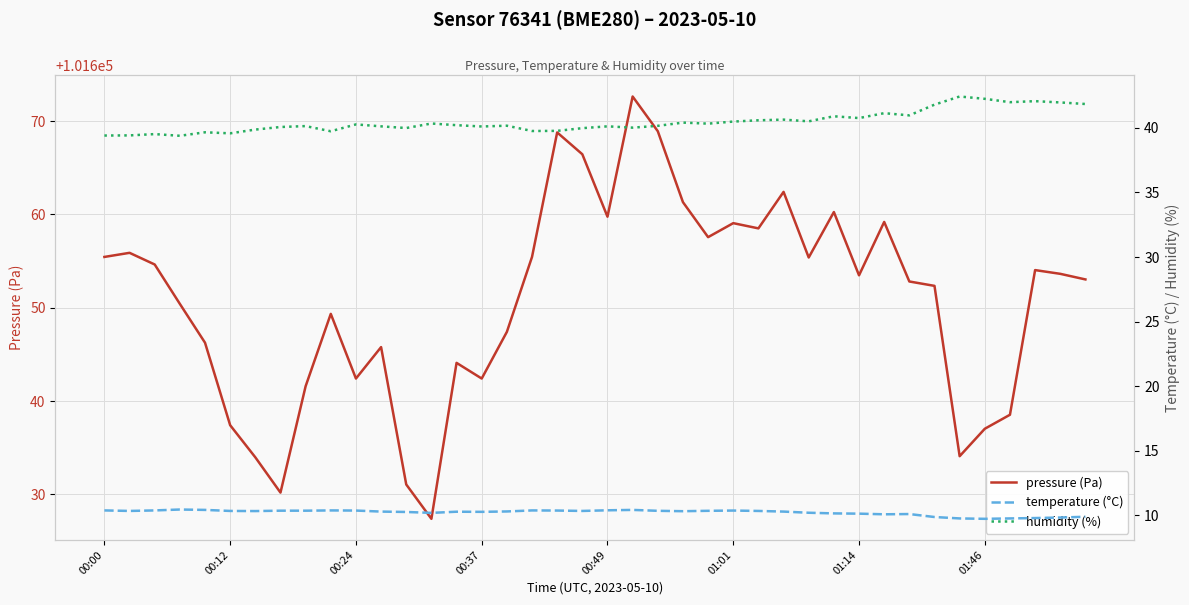

What is the label of the 19th point from the right?

21